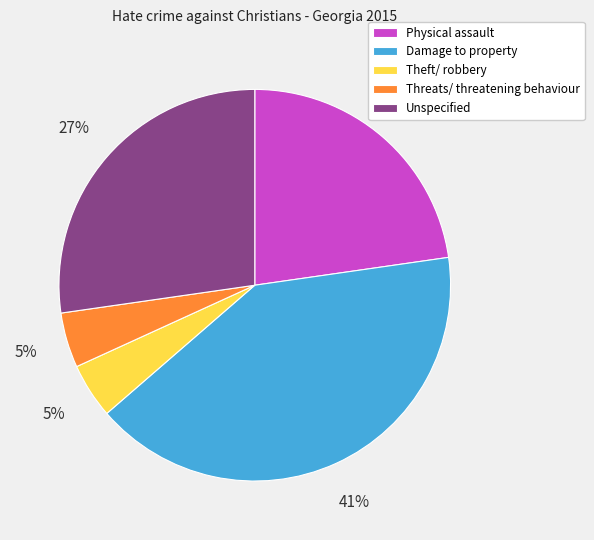

To the nearest percent, what is the difference between the Physical assault and Theft/ robbery slice percentages?

18%